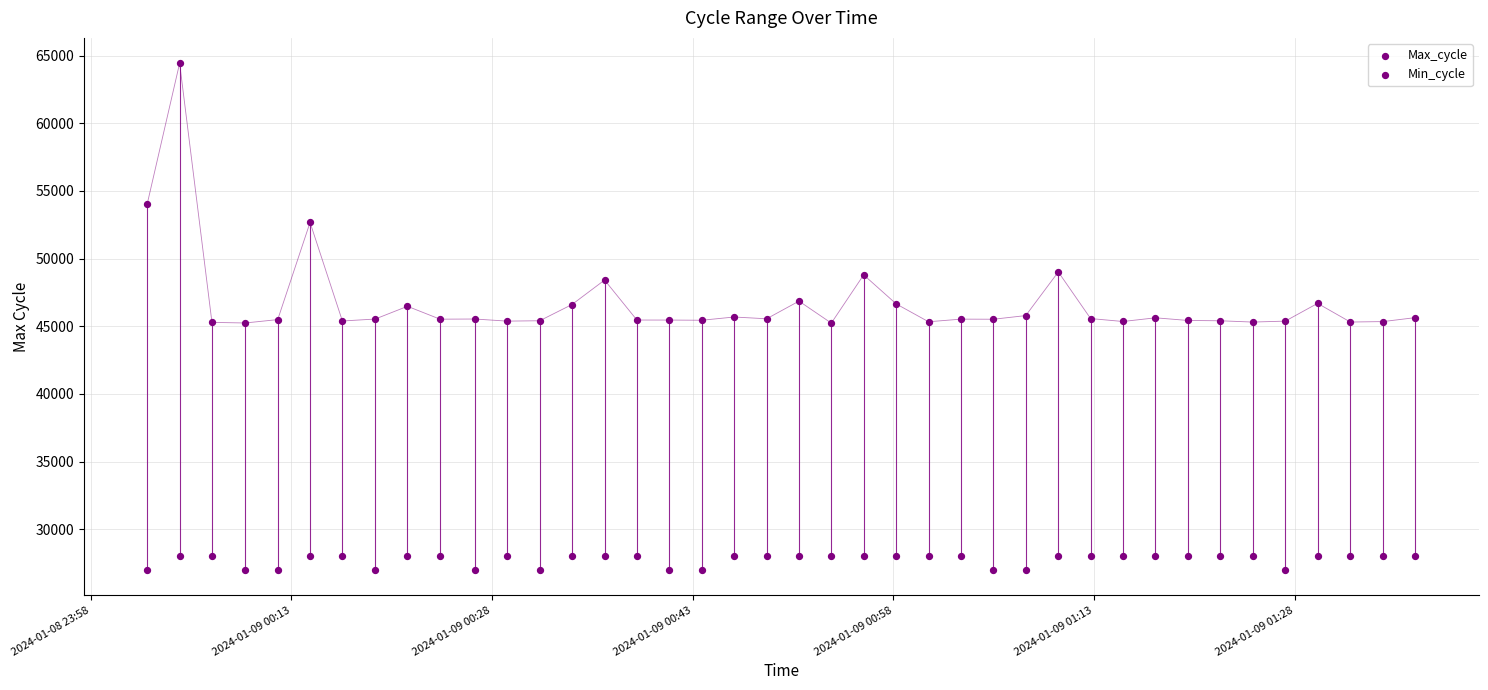

How many data points are displayed?

80